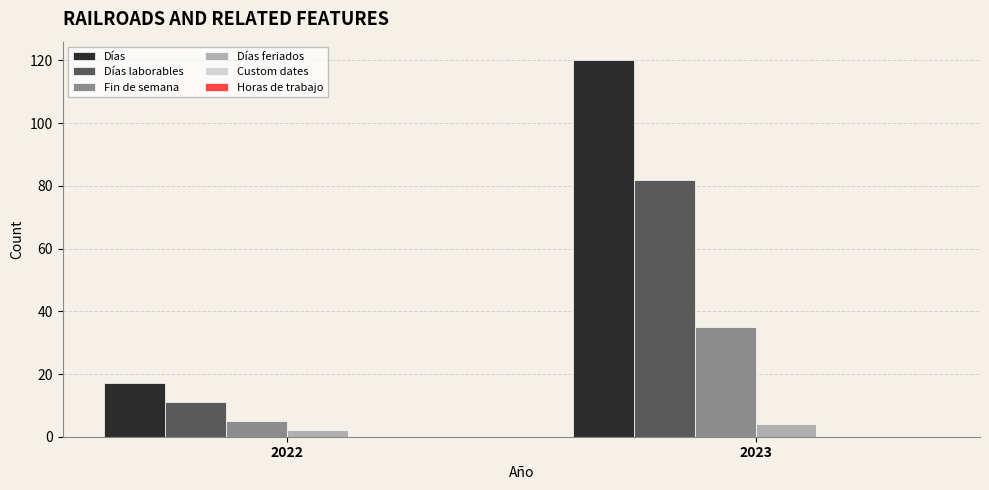

Which series has the largest total across all categories?

Días